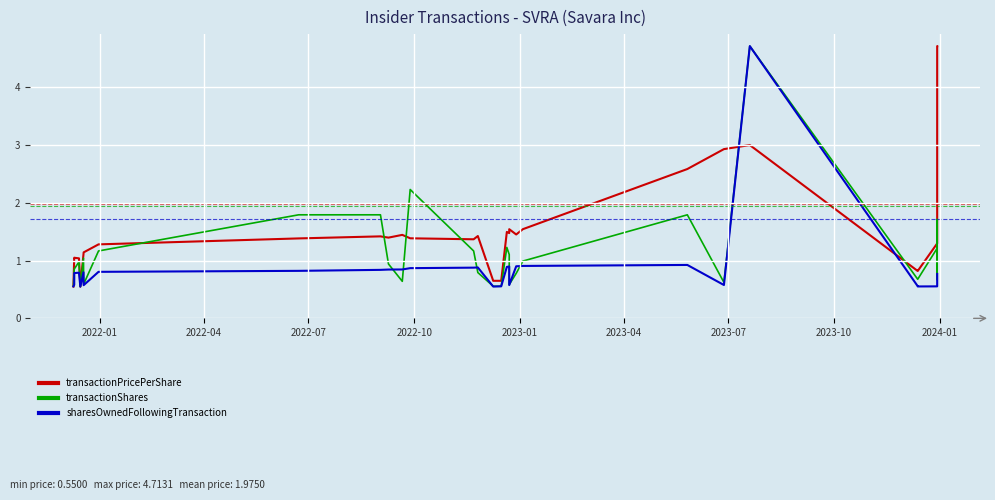

What are all the series names shown in the legend?

transactionPricePerShare, transactionShares, sharesOwnedFollowingTransaction